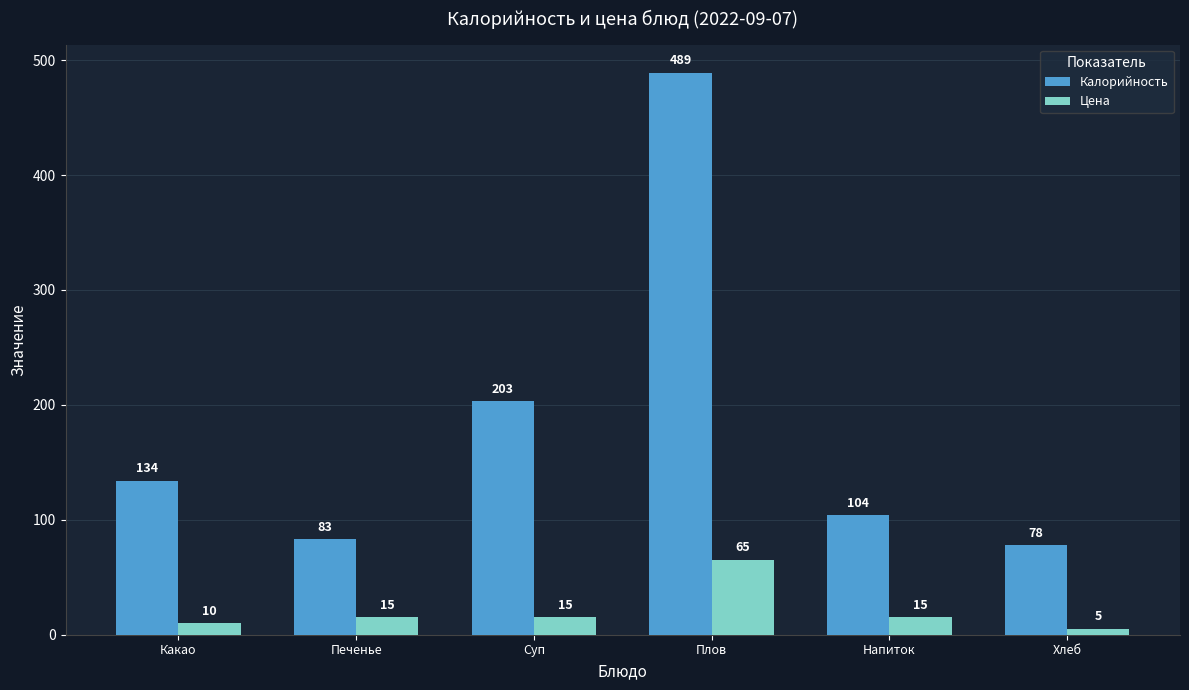

Between Какао and Печенье, which series saw the biggest shift?

Калорийность